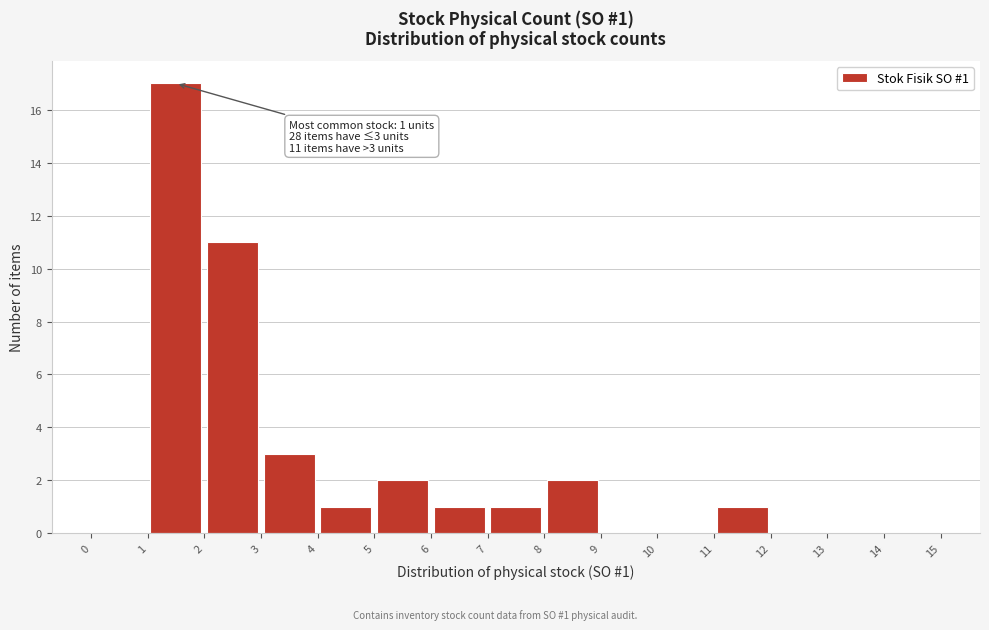

Which range on the x-axis has the tallest bar?

1 to 2